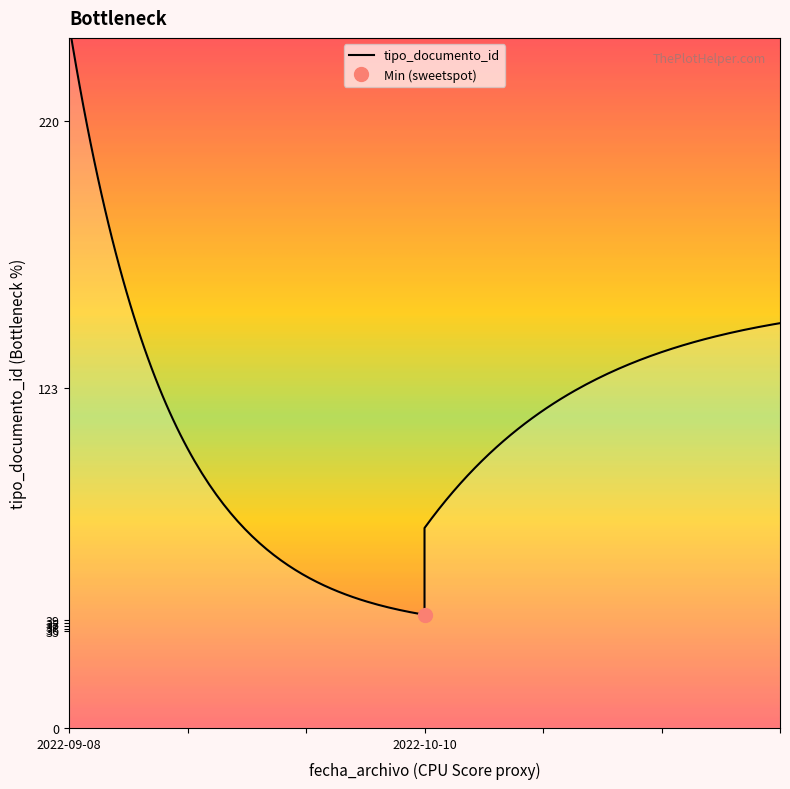

Approximately how many times larger is the value at 2022-09-08 compared to 2022-09-08?

1.0